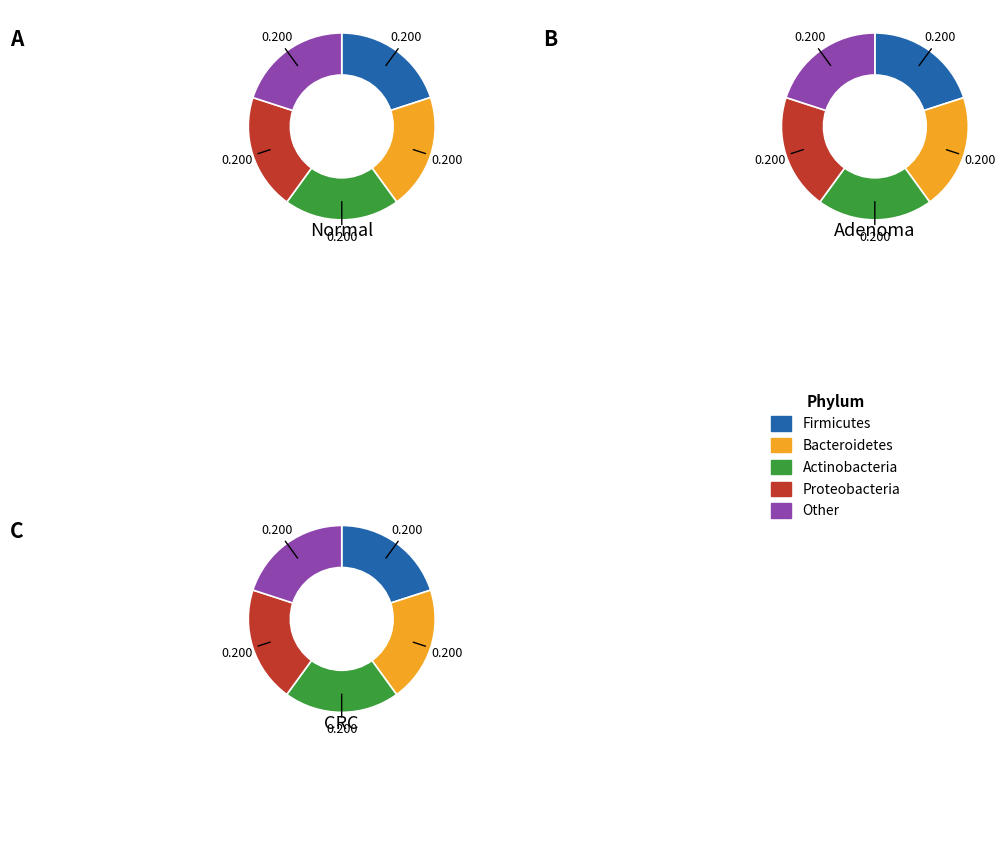

What percentage do 4 and 3 together represent?

40.0%